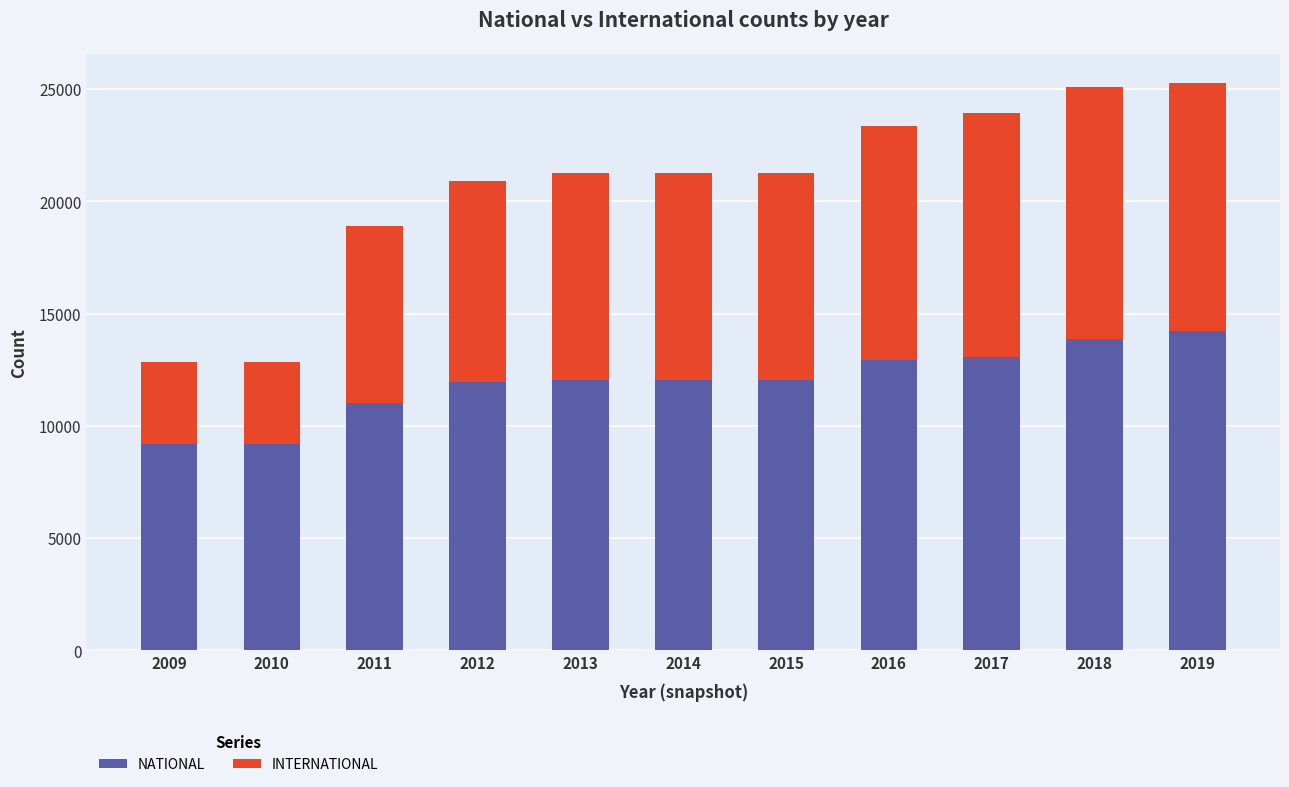

What is the average value of the NATIONAL series?

11971